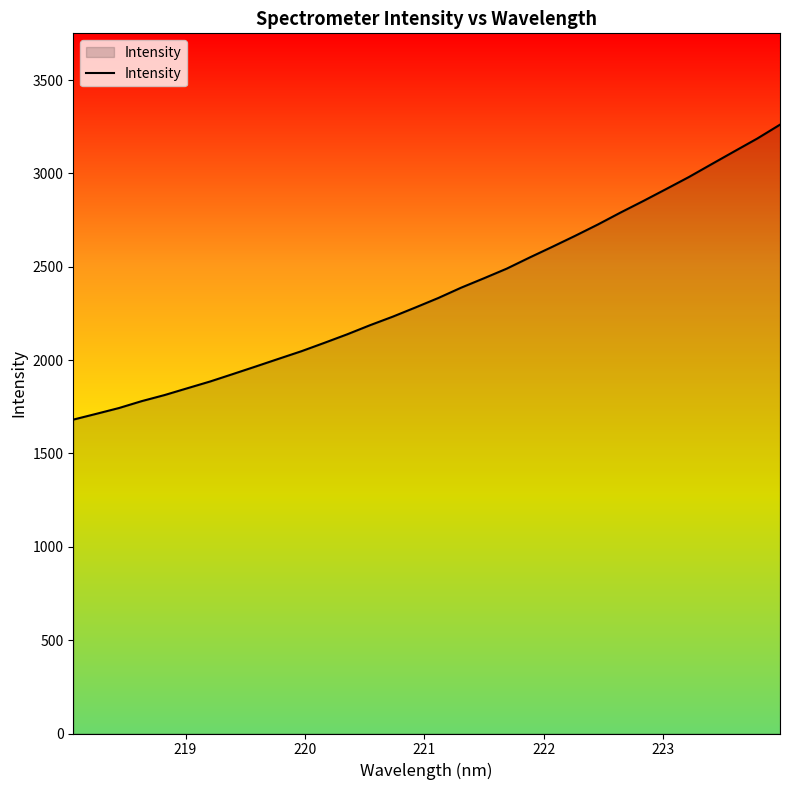

How many values are below 2332?

16